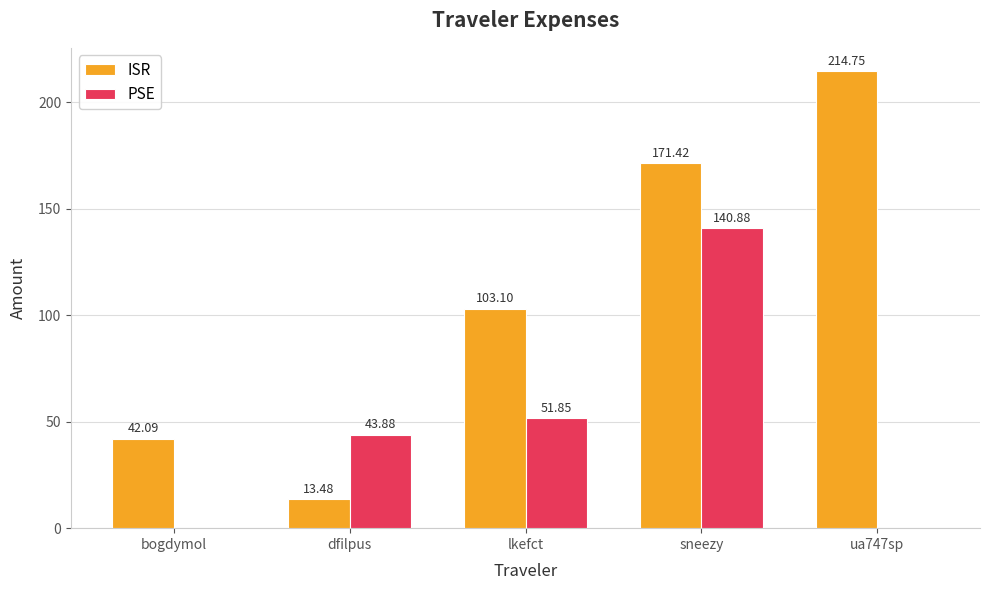

Which series changed the most between bogdymol and sneezy?

PSE